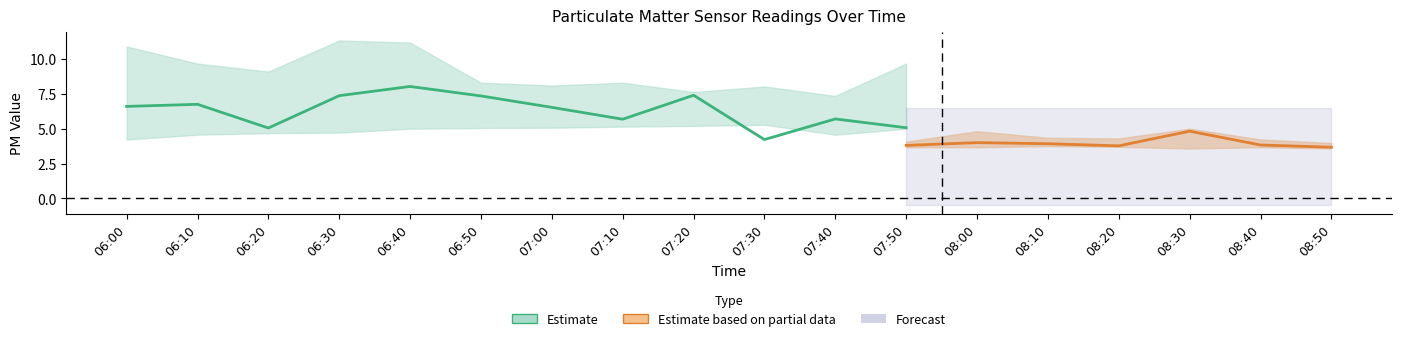

True or false: P2 has more than 2 points higher than both neighbors.

True